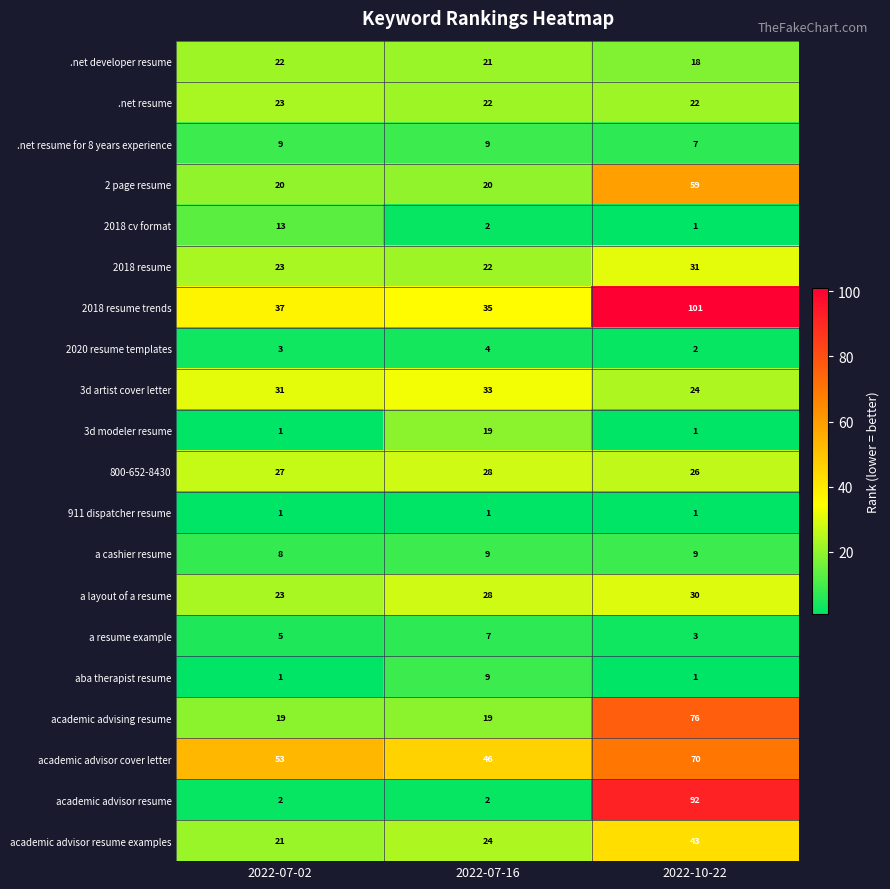

What is the average value of the aba therapist resume series?

4